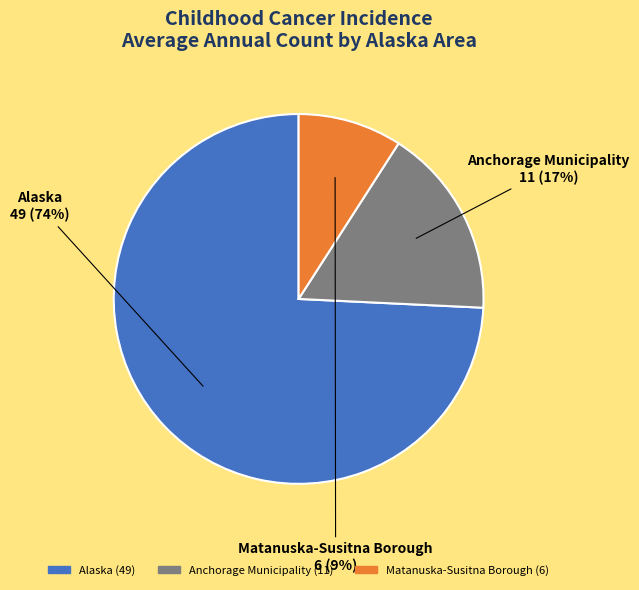

What is the smallest slice in the pie chart?

Matanuska-Susitna Borough